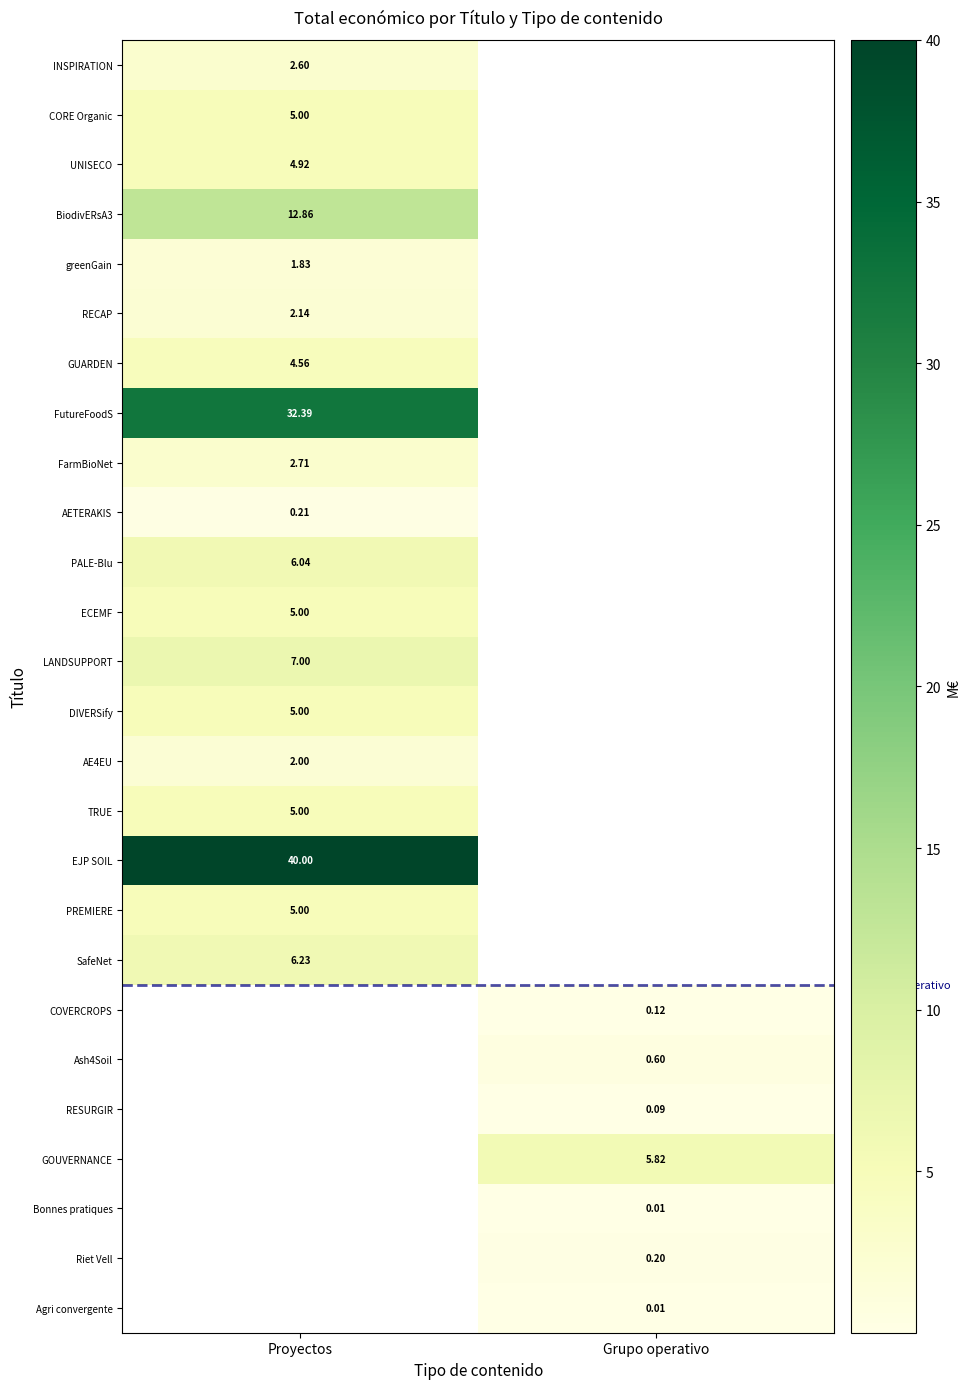

True or false: AETERAKIS has a value of 0.4 at Proyectos.

False